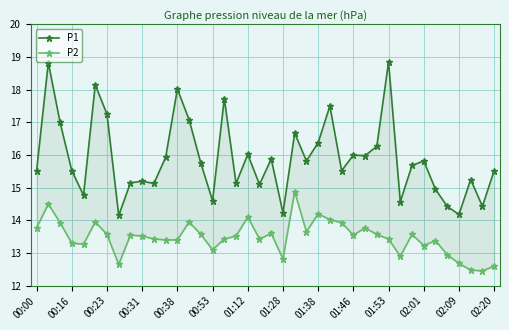

Is the value of P1 at 39 greater than the value of P2 at 26?

Yes